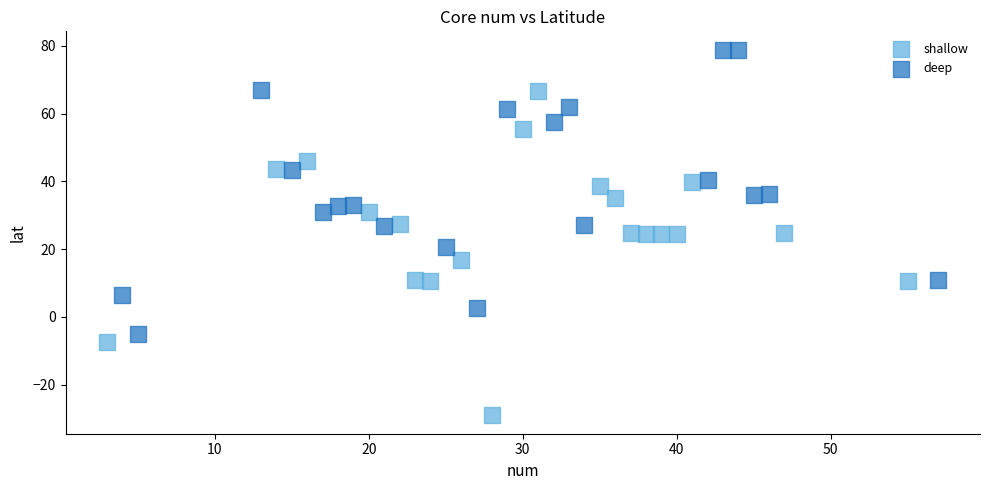

Which series contains the highest Y value?

deep